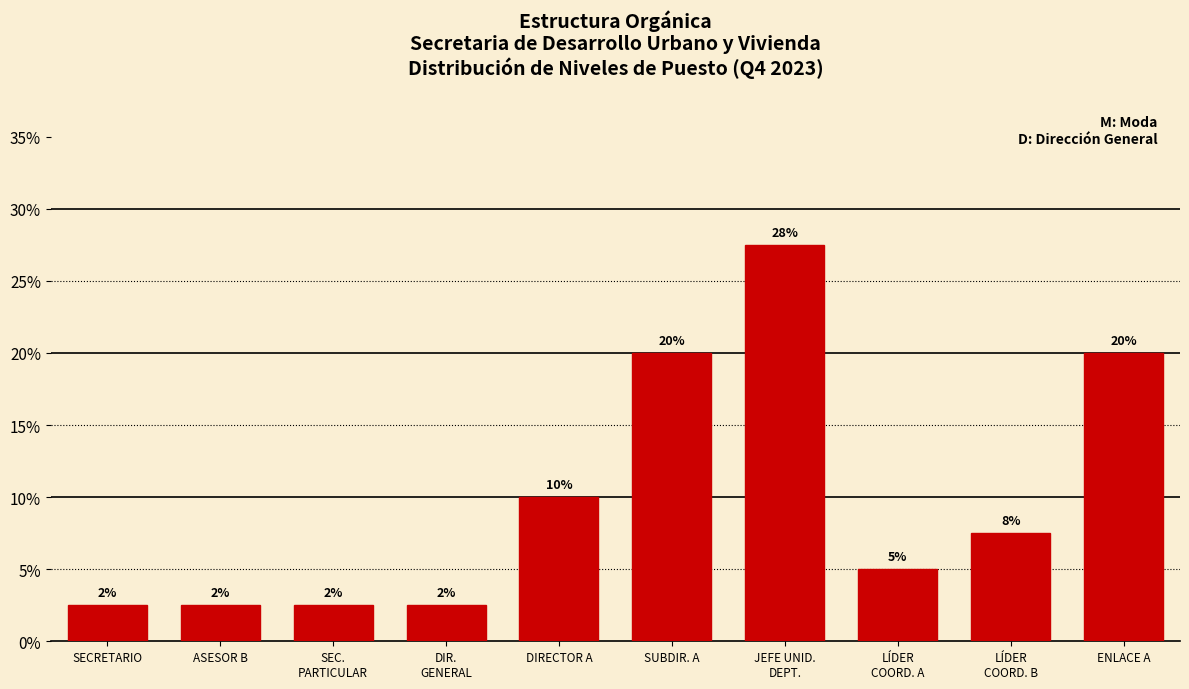

Does the chart contain any negative values?

No